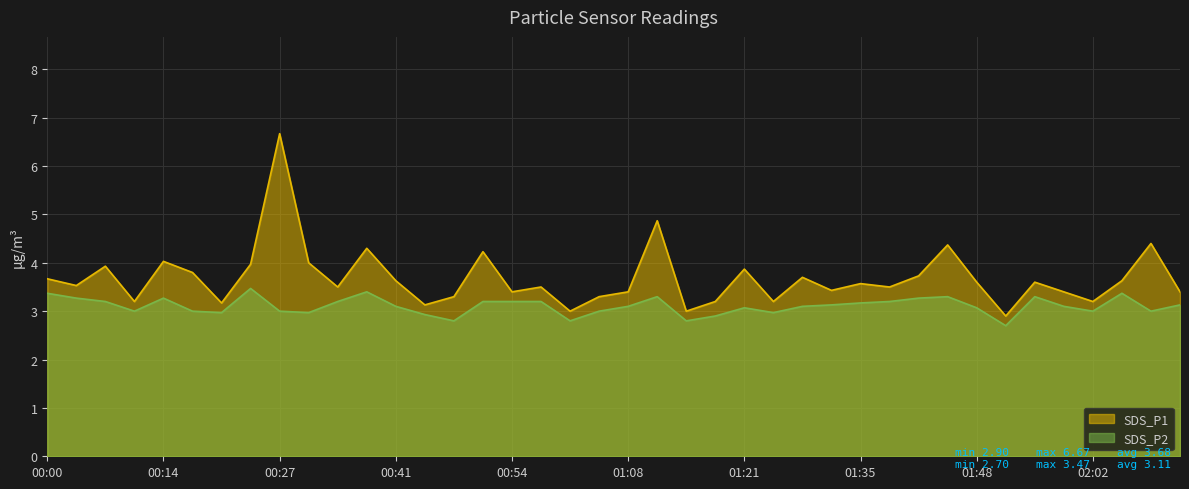

How many series are shown in this chart?

2